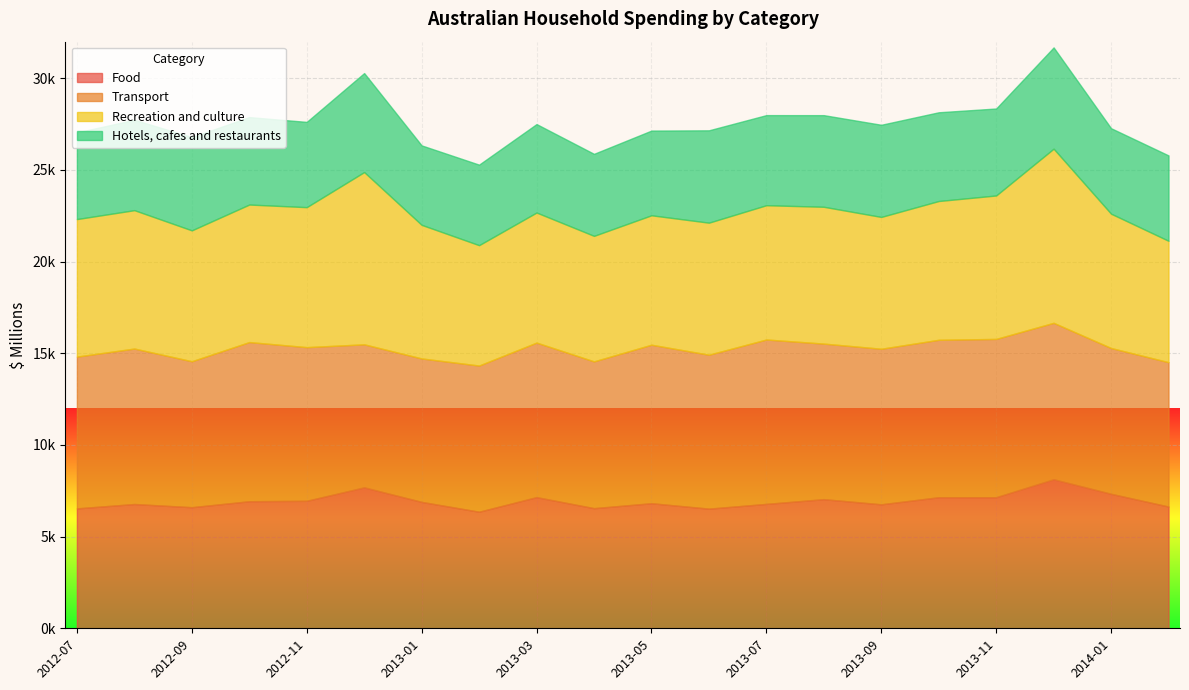

Reading left to right, list all the values displayed in this chart.

Food: 6541.1	6779.8	6605.9	6931.1	6955.0	7689.0	6895.3	6358.9	7155.1	6553.2	6823.0	6526.6	6785.9	7043.5	6763.4	7150.1	7150.9	8131.5	7337.0	6640.9
Transport: 8280.0	8480.6	7961.6	8682.2	8381.6	7801.3	7825.1	7974.1	8429.8	8007.1	8645.8	8398.0	8967.6	8486.2	8485.9	8587.7	8634.1	8531.9	7952.8	7874.9
Recreation and culture: 7501.4	7547.7	7138.9	7502.0	7636.0	9396.7	7286.9	6566.0	7094.9	6846.4	7060.3	7201.8	7325.2	7463.2	7190.1	7569.9	7825.1	9499.1	7326.2	6621.5
Hotels, cafes and restaurants: 4727.2	4931.2	5087.7	4770.7	4651.5	5399.8	4334.7	4392.3	4825.2	4473.8	4620.6	5037.5	4914.7	4998.3	5026.9	4840.7	4744.1	5523.9	4662.8	4657.7
Food (overlap): 6541.1	6779.8	6605.9	6931.1	6955.0	7689.0	6895.3	6358.9	7155.1	6553.2	6823.0	6526.6	6785.9	7043.5	6763.4	7150.1	7150.9	8131.5	7337.0	6640.9